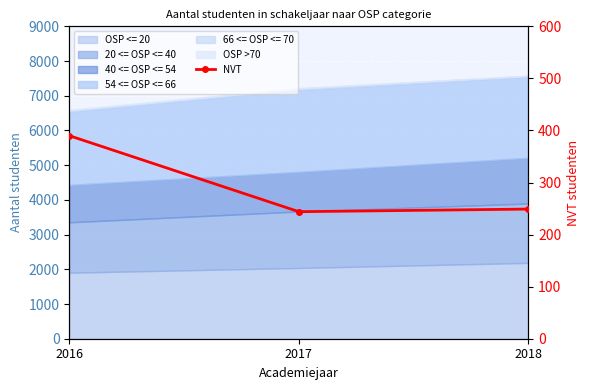

Reading left to right, what are all the values shown in this chart?

390	244	249